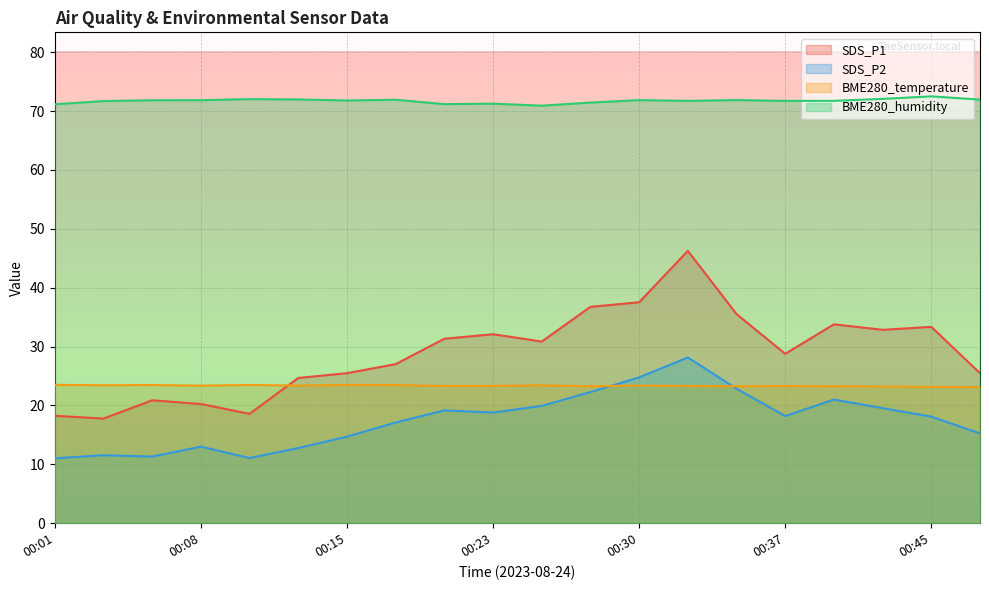

What is the value of the BME280_temperature point at the 11th from the left?

23.4